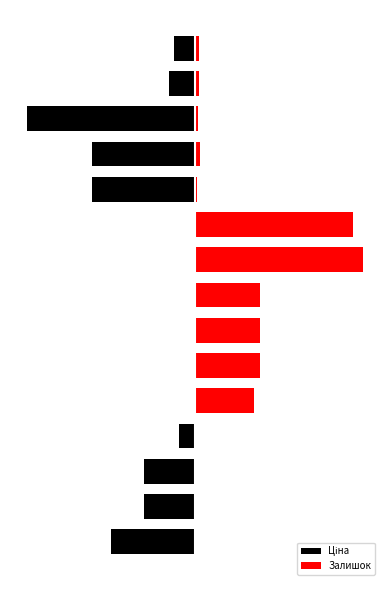

Reading right to left, extract all data points from this chart.

Ціна: -7419.2	-9164.9	-60000.0	-36716.0	-36716.0	-55.7	-55.7	-111.4	-111.4	-111.4	-111.4	-5541.4	-18358.0	-18358.0	-30000.0
Залишок: 1530.2	1369.1	1208.1	1691.3	805.4	56214.8	60000.0	23355.7	23275.2	23355.7	20939.6	0.0	0.0	0.0	0.0